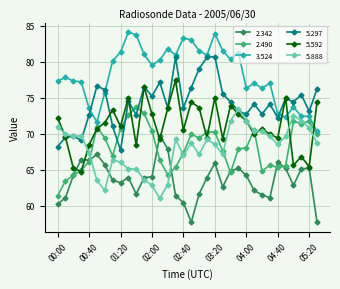

How many distinct data groups are displayed?

6